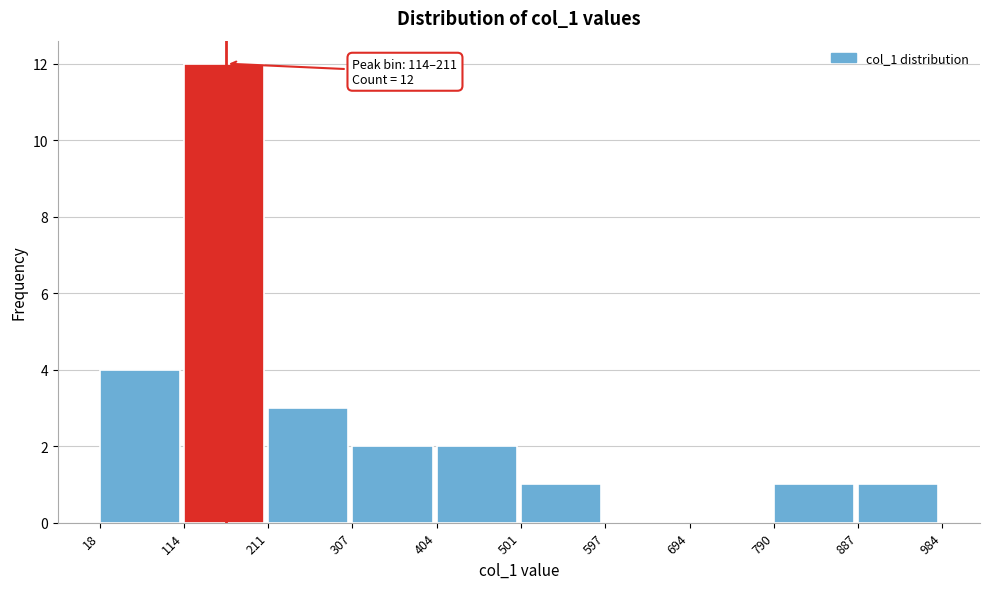

Which range on the x-axis has the tallest bar?

114 to 211